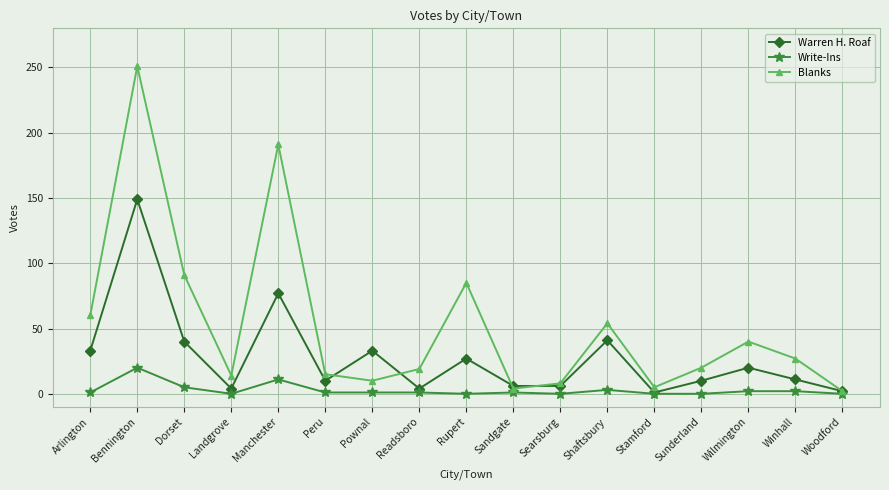

What are all the series names shown in the legend?

Warren H. Roaf, Write-Ins, Blanks